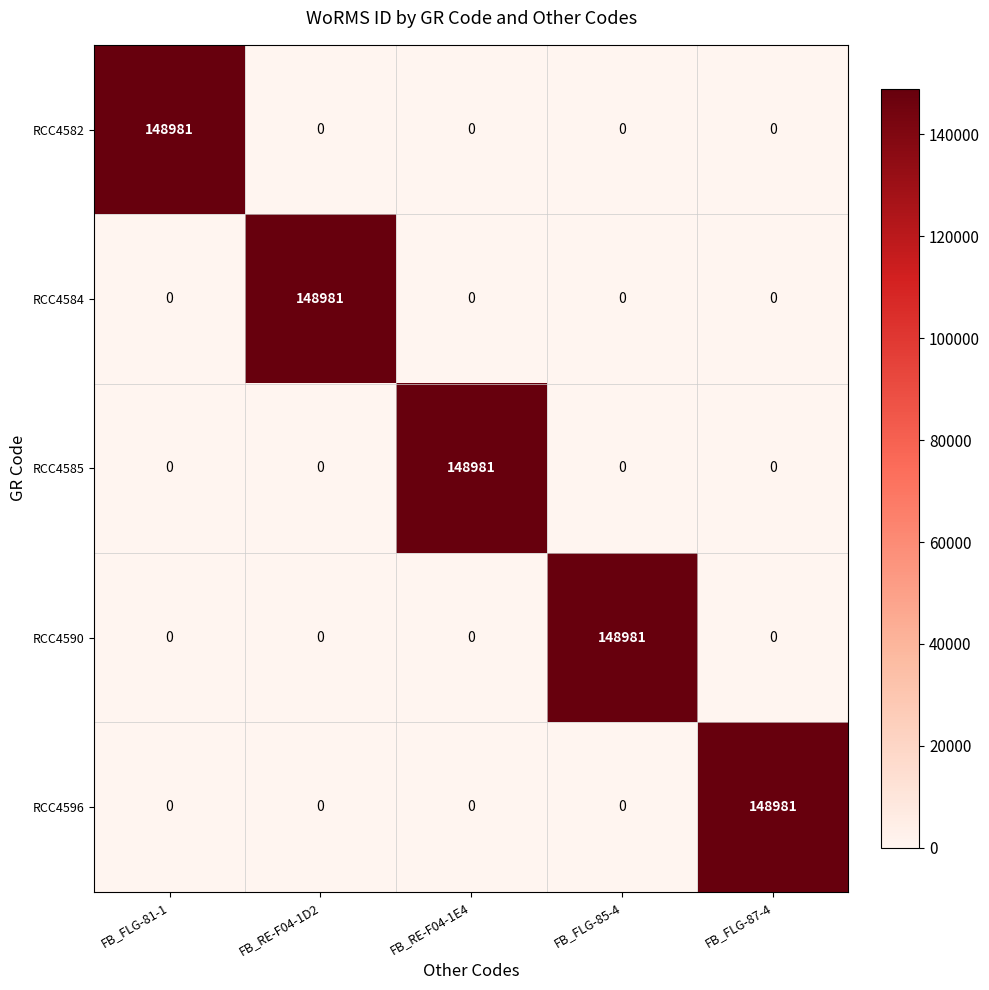

What is the difference between the highest and lowest values at FB_FLG-87-4?

148981